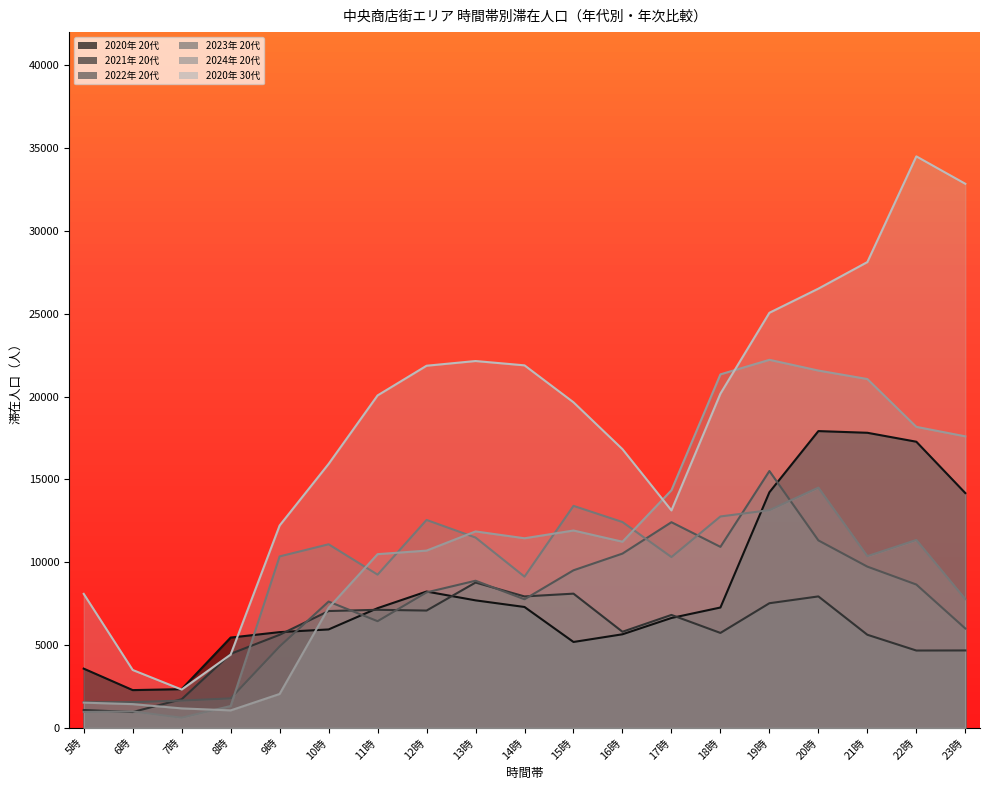

What is the difference between the second highest and minimum values in the 2021年 20代 series?

7146